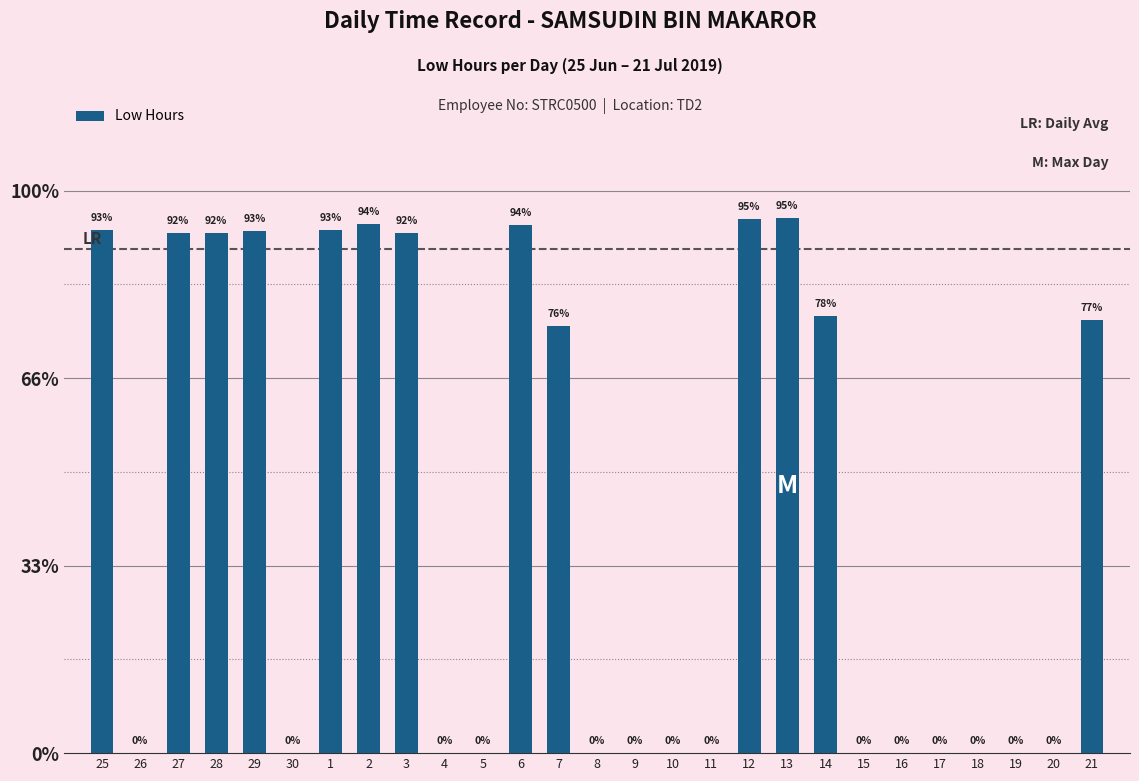

List the labels in order of value, smallest first.

26, 30, 4, 5, 8, 9, 10, 11, 15, 16, 17, 18, 19, 20, 7, 21, 14, 27, 28, 3, 29, 25, 1, 6, 2, 12, 13